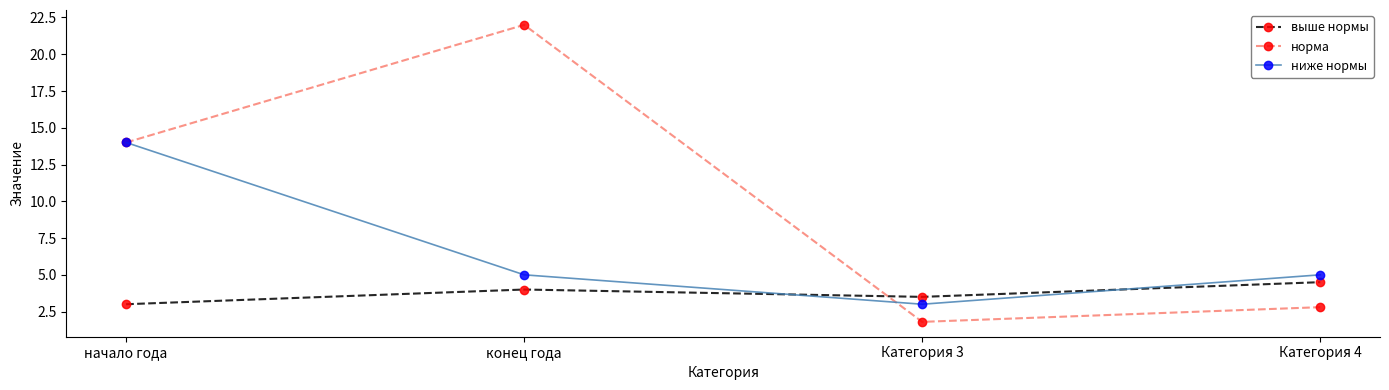

What is the difference between the second highest and minimum values in the норма series?

12.2